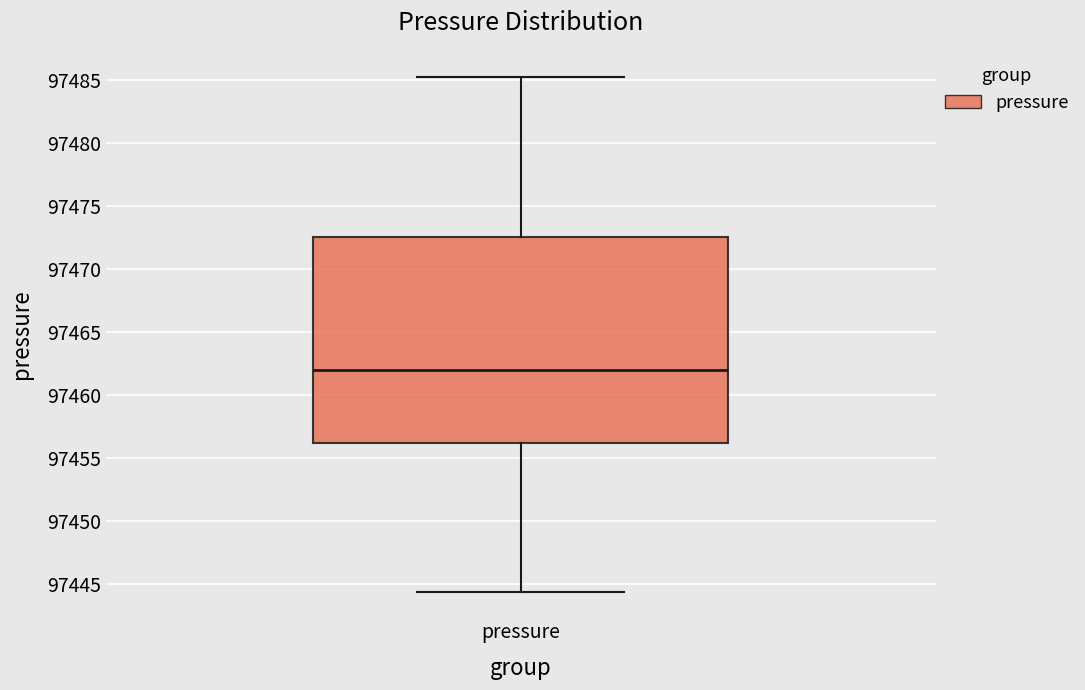

Read this box plot against the y-axis: the position of the median line, the range covered by the box, and the ends of both whiskers. The values are not printed on the chart, so give them approximately, as read against the axis.

median 97462.0, box 97456.0 to 97472.5, whiskers 97444.5 to 97485.5